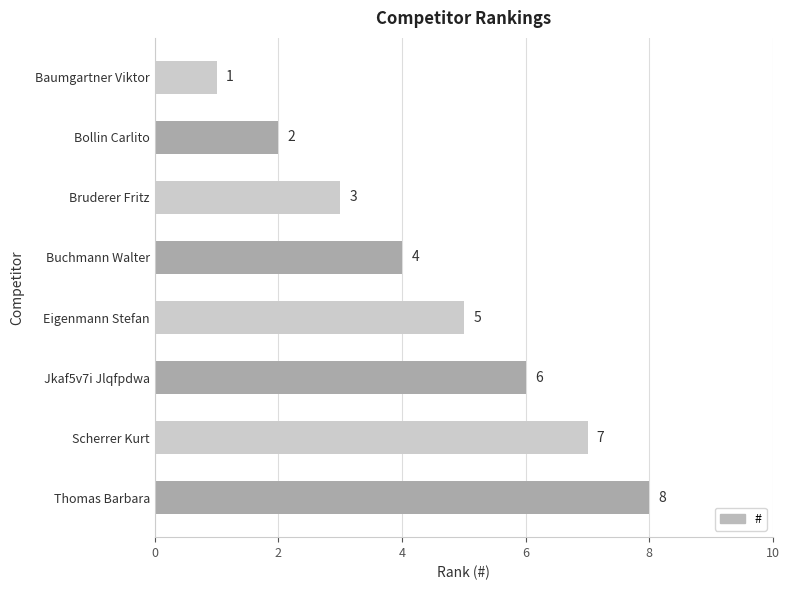

What is the label of the 3rd bar from the top?

Bruderer Fritz